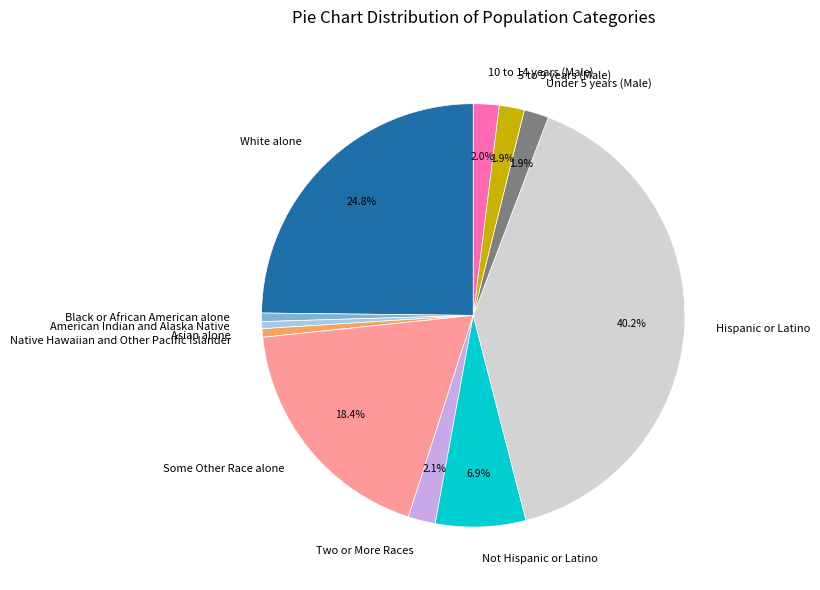

What is the largest slice in the pie chart?

Hispanic or Latino